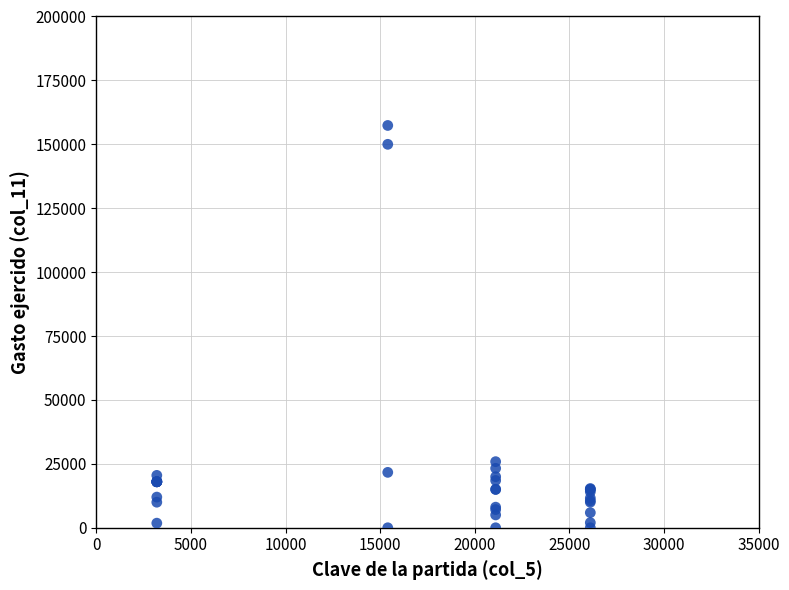

What Y value in the scatter plot is closest to 78689?

25862.0